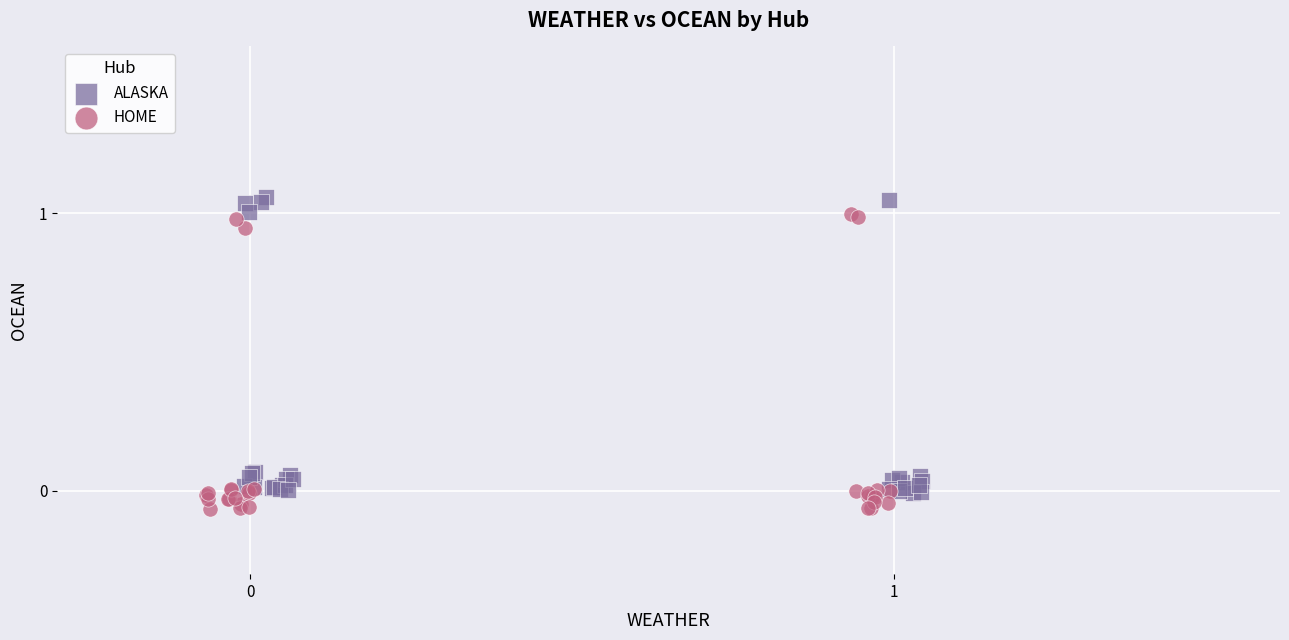

Which series contains the highest Y value?

ALASKA